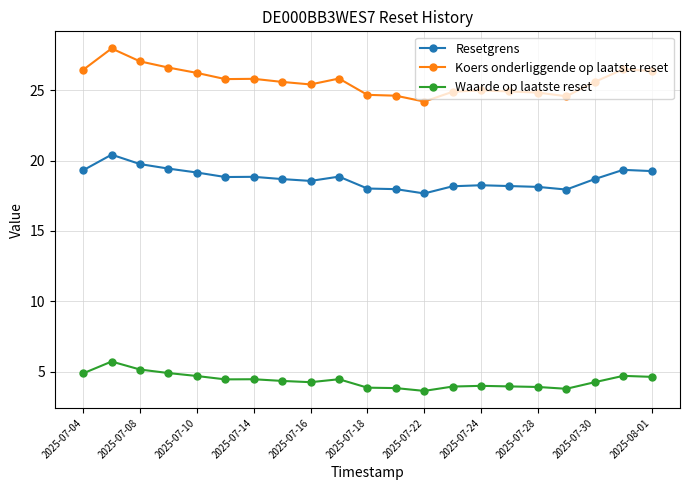

Which series has the largest range (max minus min)?

Koers onderliggende op laatste reset